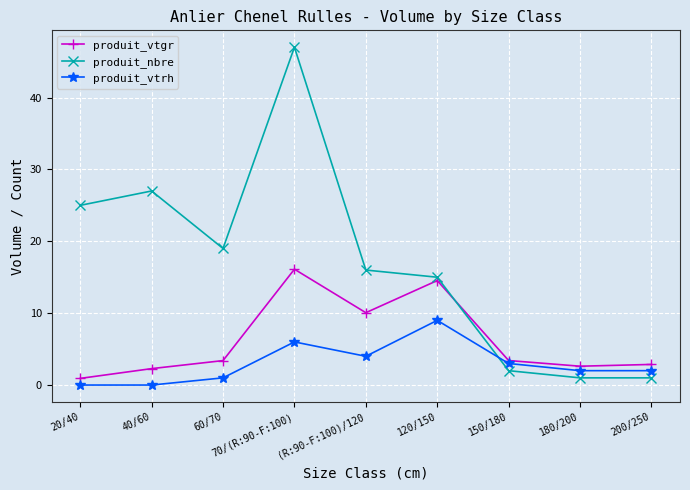

At 60/70, list the series in order from largest to smallest.

produit_nbre, produit_vtgr, produit_vtrh